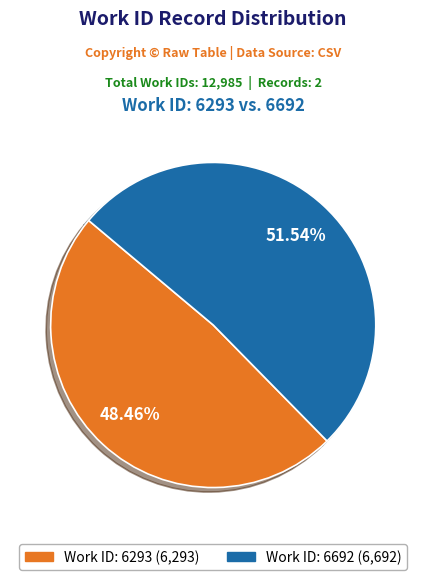

Is there any slice that represents more than half of the pie?

Yes